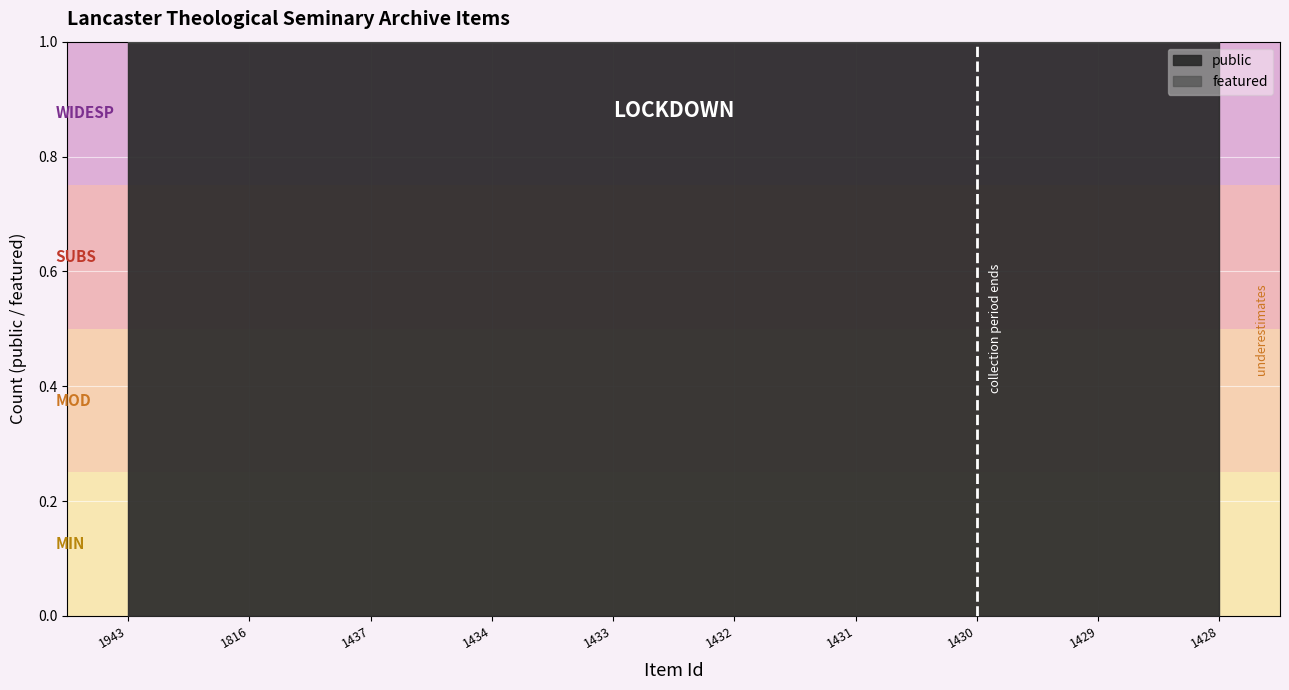

The public series shows 1 at 1430. True or false?

True